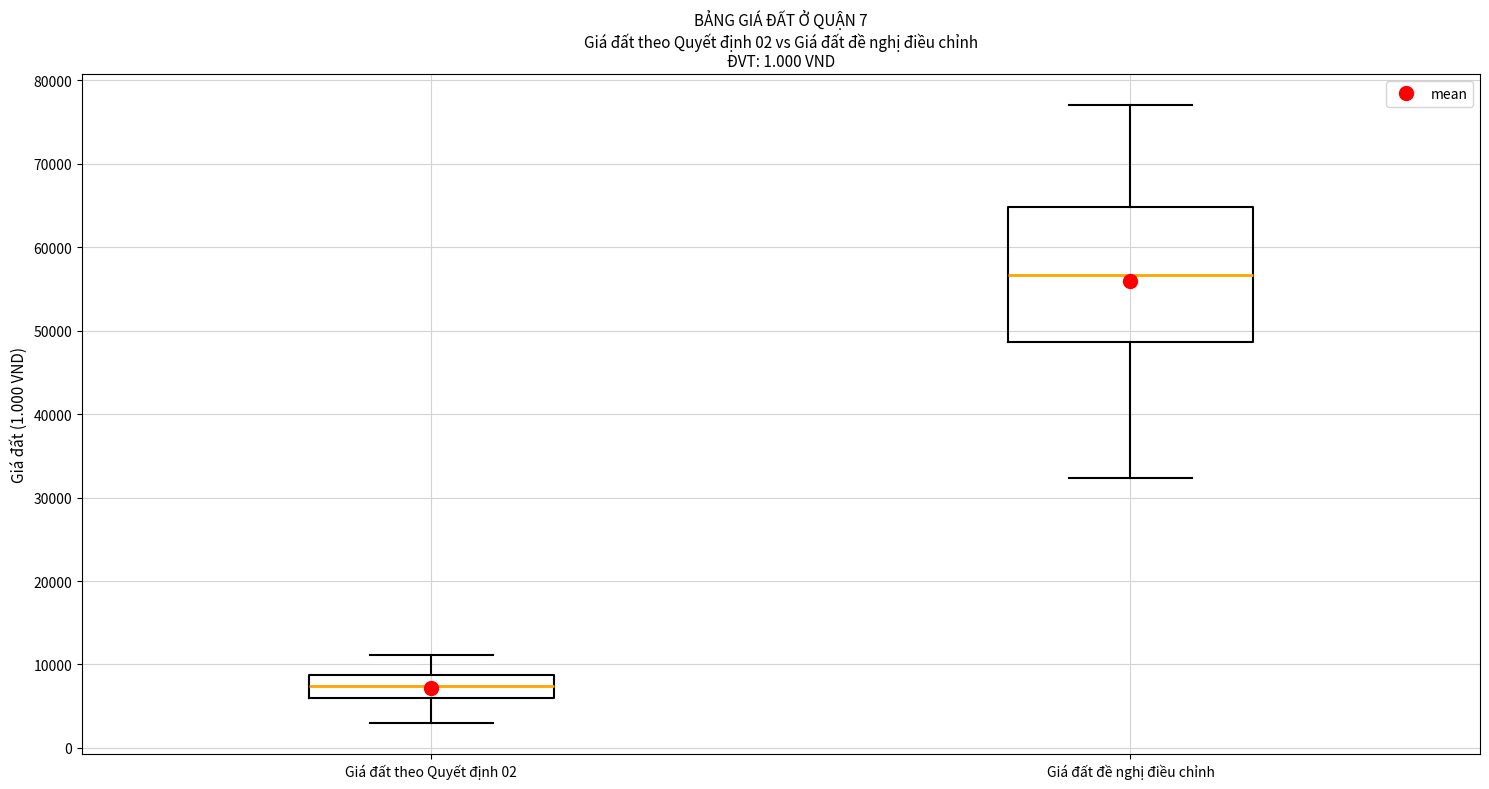

Which box has the highest median line?

Giá đất đề nghị điều chỉnh